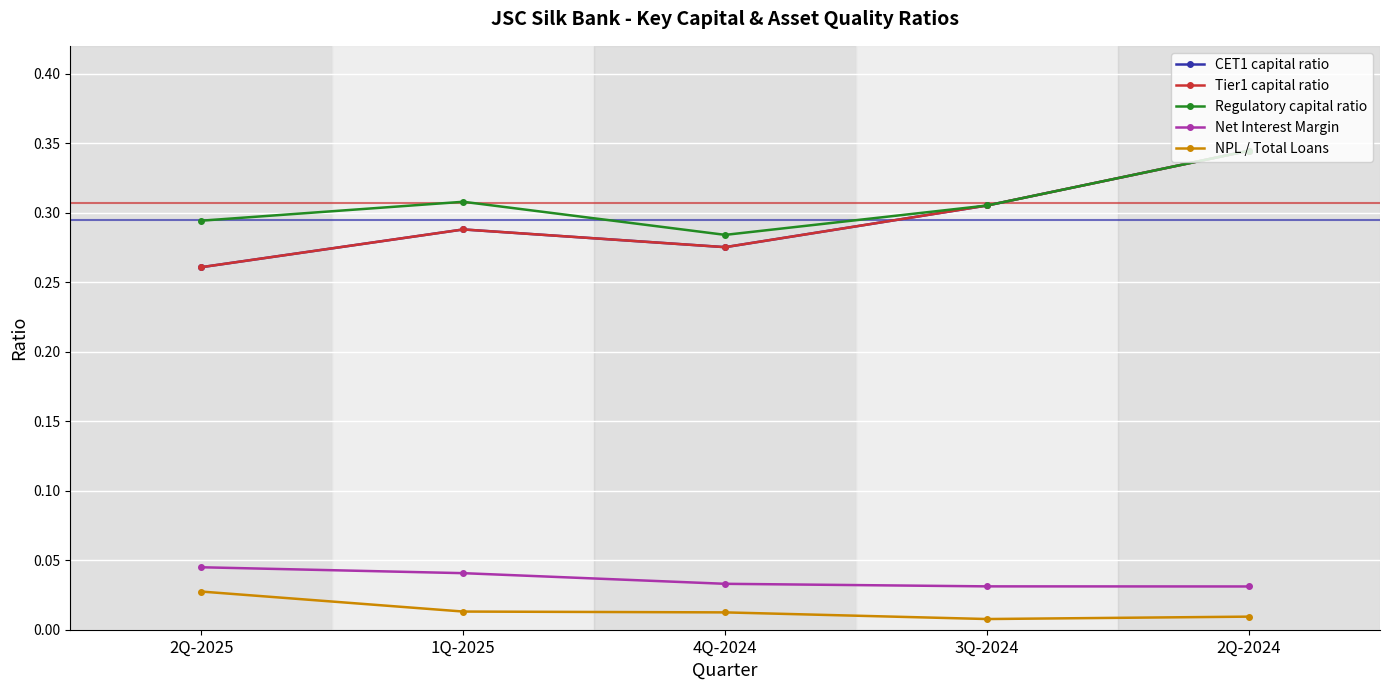

Which label corresponds to the largest value in the chart?

2Q-2024